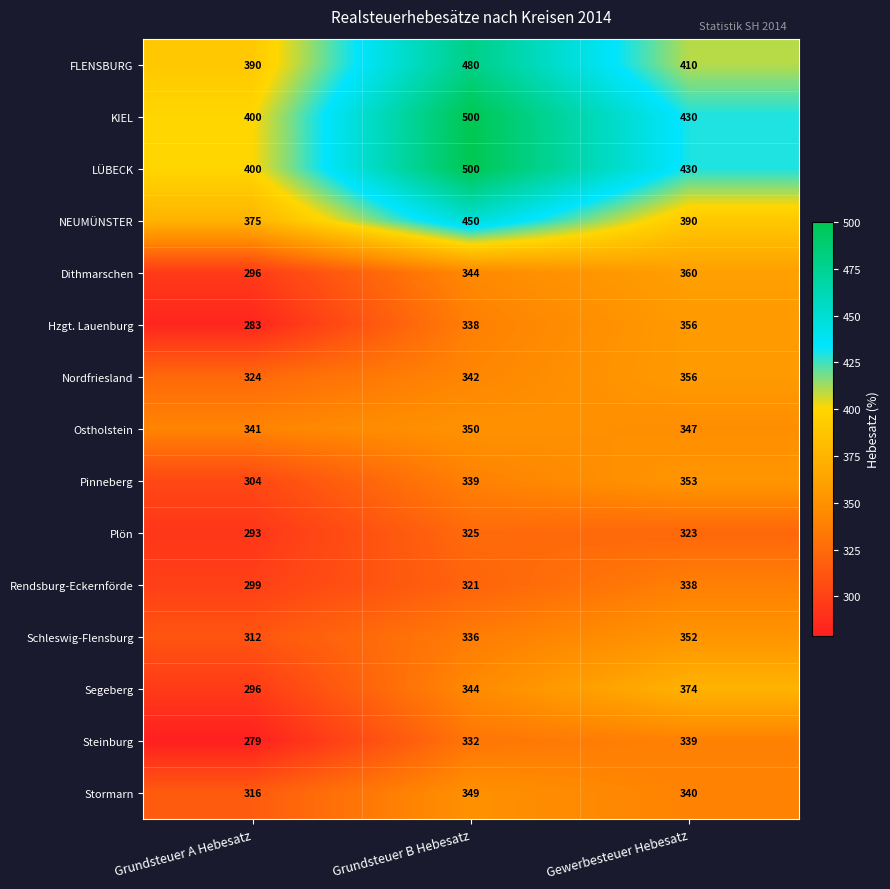

Where does the FLENSBURG series first go above 410?

Grundsteuer B Hebesatz